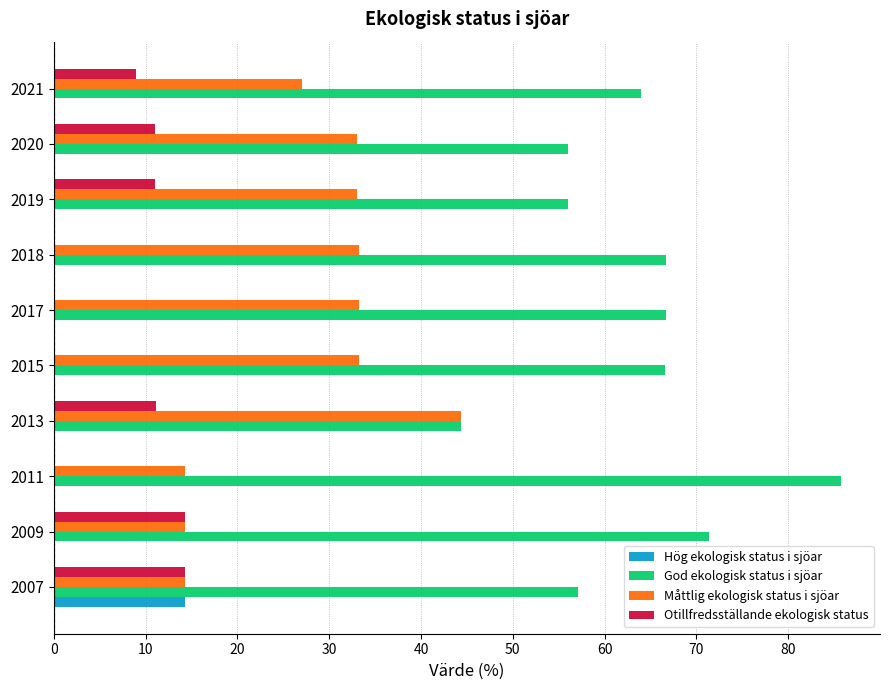

True or false: Otillfredsställande ekologisk status has a value of 0.0 at 2011.

True